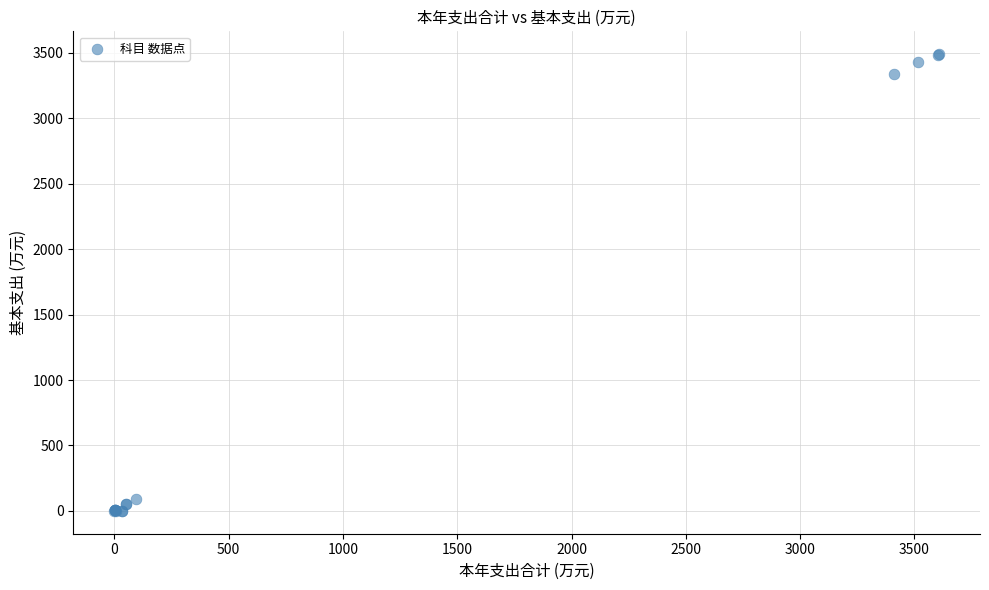

What Y value in the scatter plot is closest to 1745?

3338.3